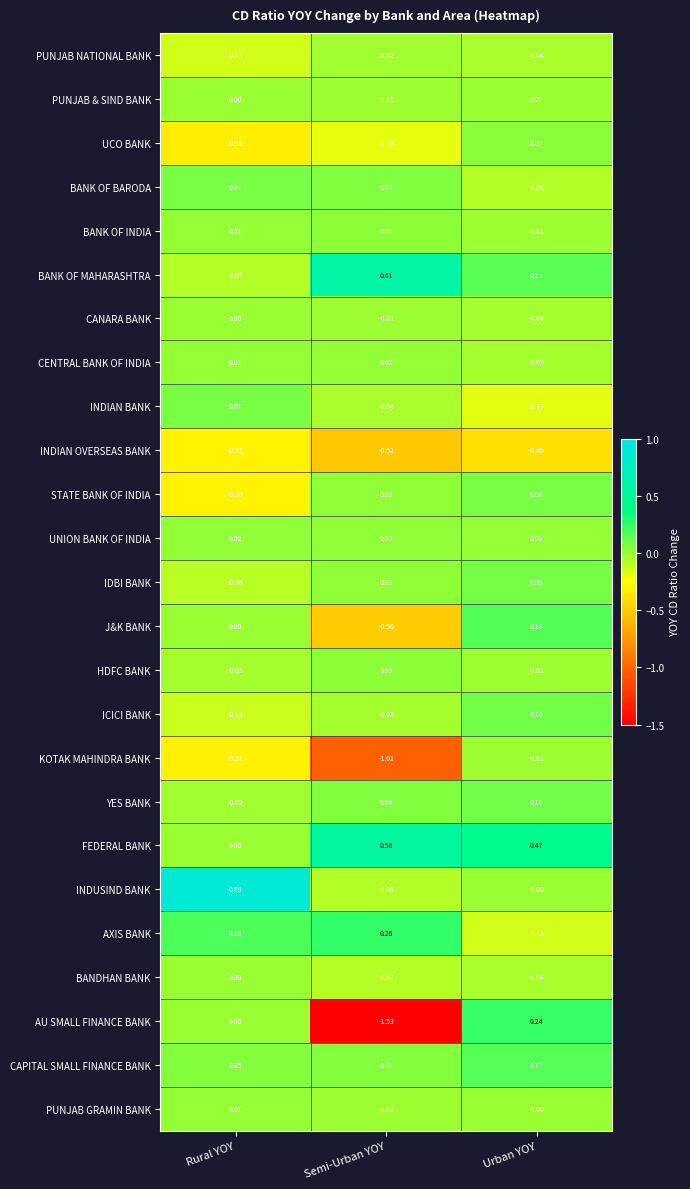

Is the value of J&K BANK at Semi-Urban YOY greater than the value of INDIAN BANK at Semi-Urban YOY?

No